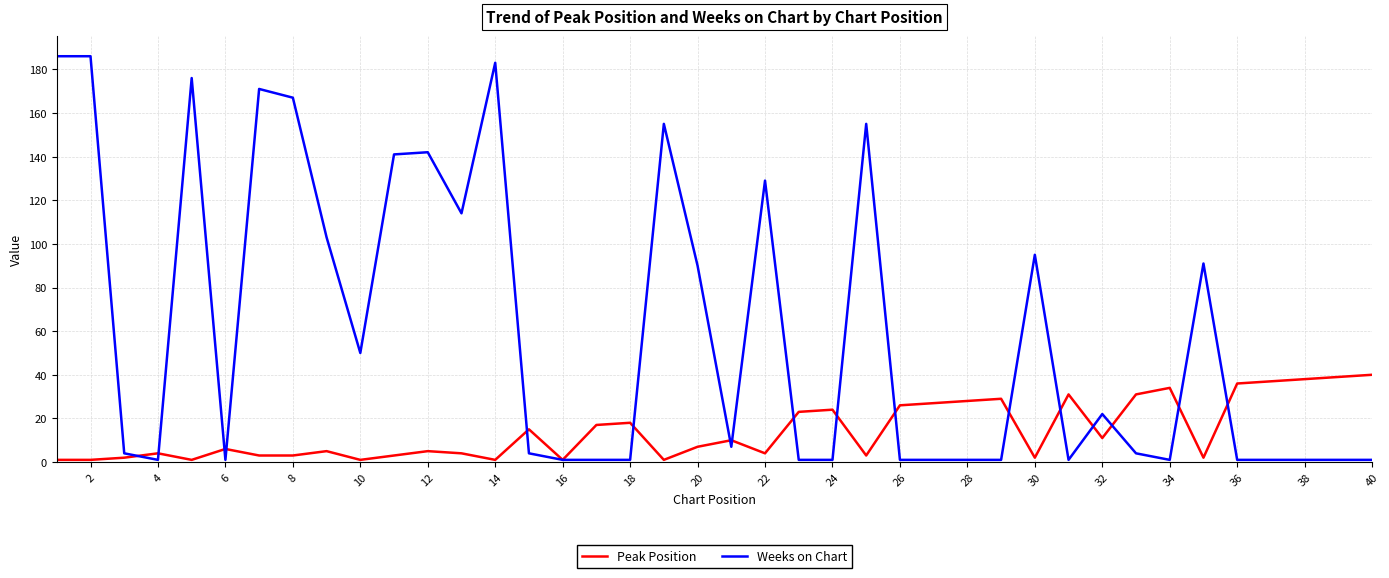

What is the maximum value shown in the chart?

186